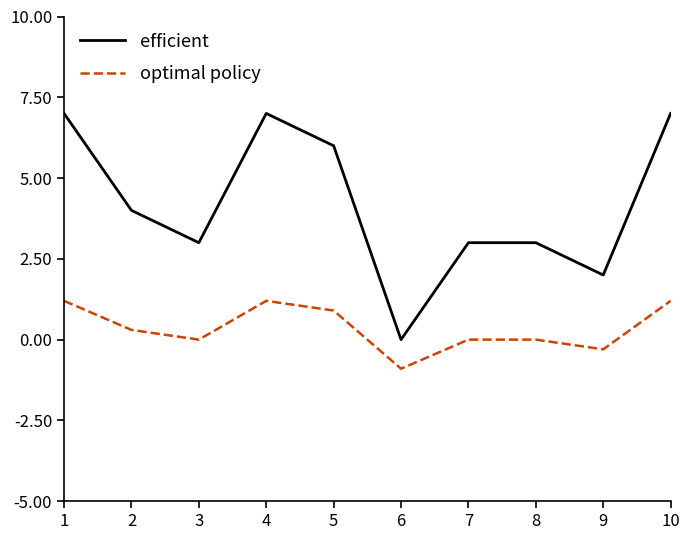

Which series has the widest spread of values?

efficient